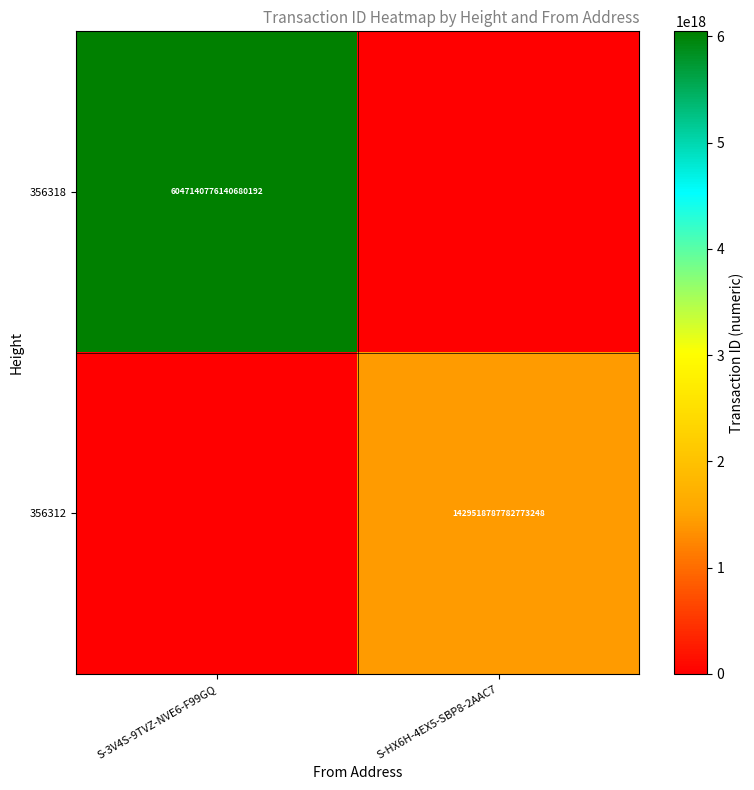

The 356318 series shows 3404581920497042432 at S-3V4S-9TVZ-NVE6-F99GQ. True or false?

False